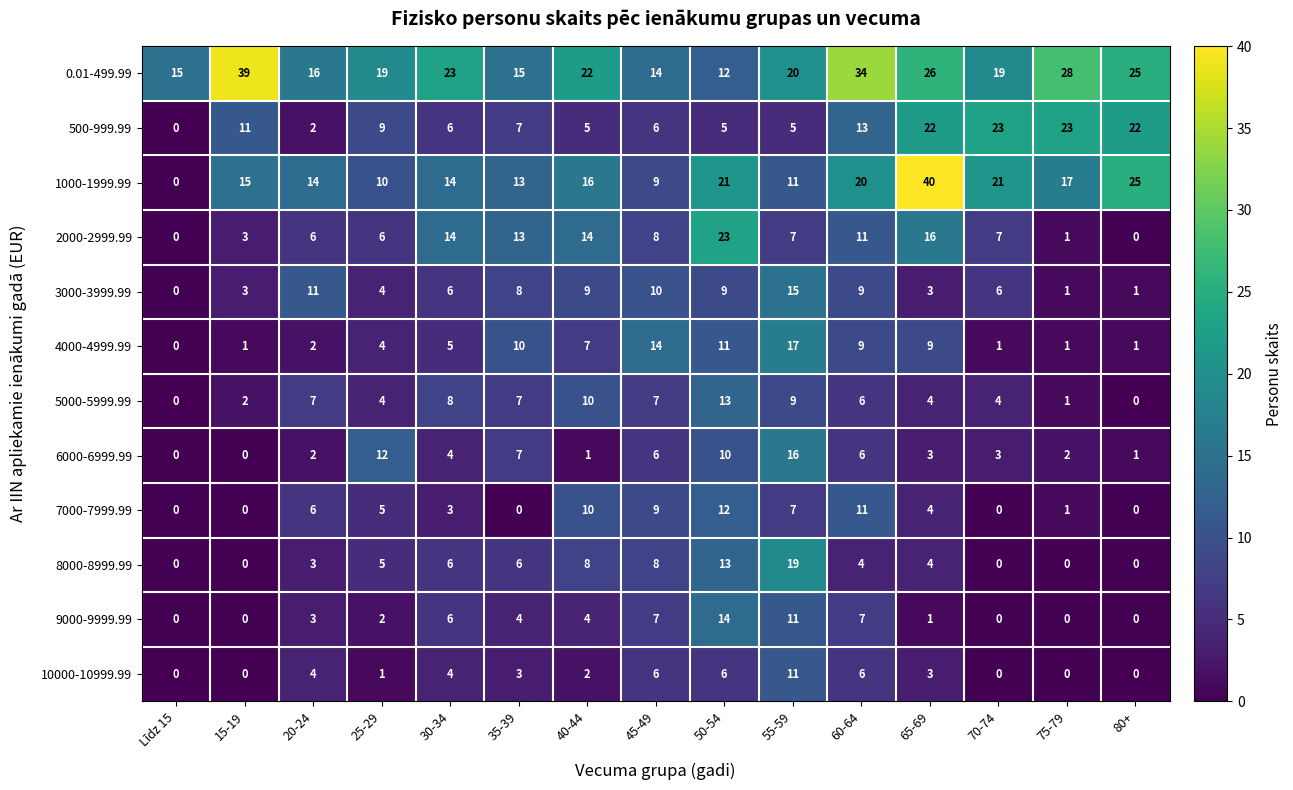

How many series are shown in this chart?

12